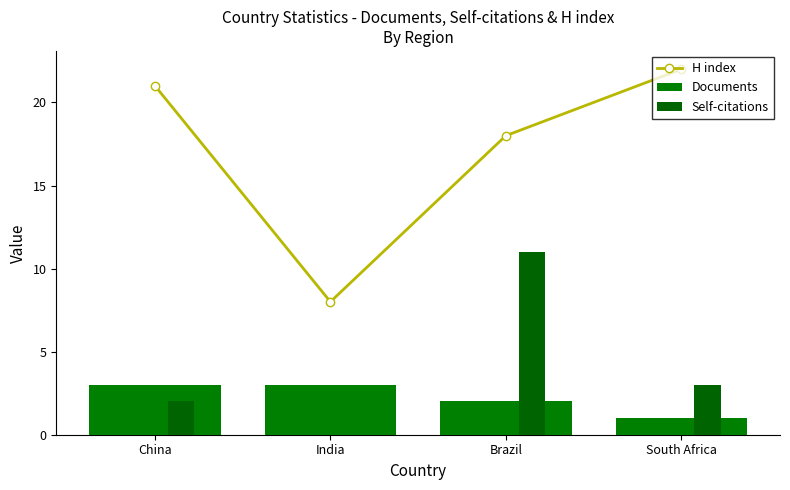

Rank the series by their maximum value, from lowest to highest.

Documents, Self-citations, H index